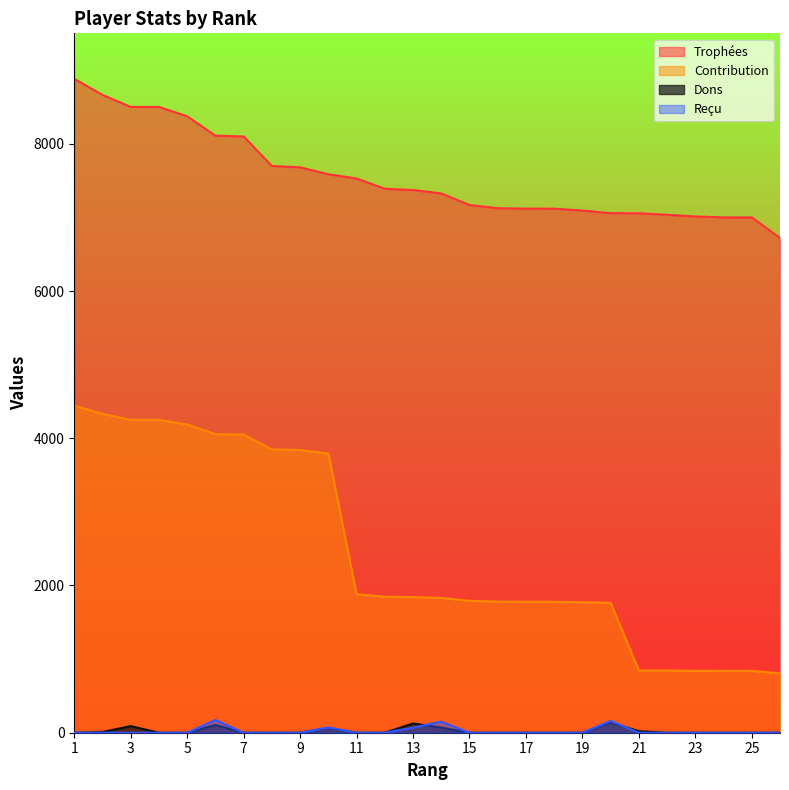

Which series has the largest range (max minus min)?

Contribution